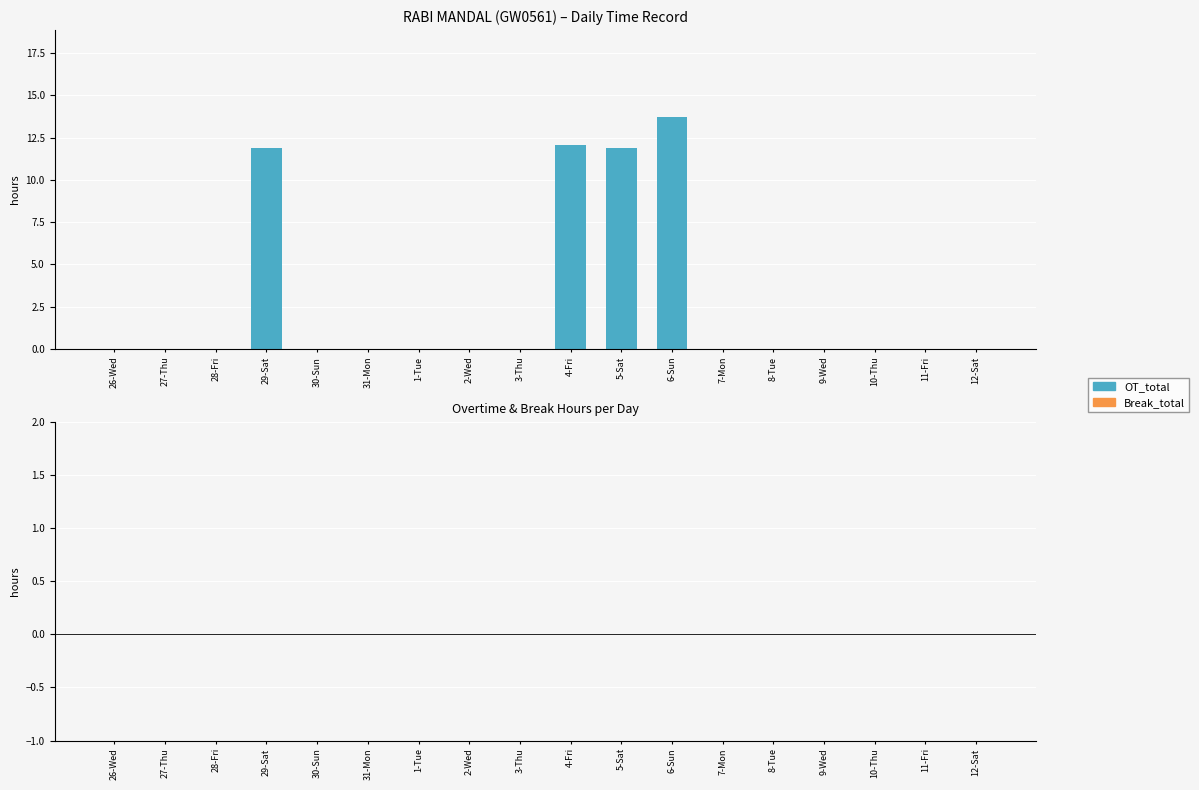

What is the maximum value shown in the chart?

13.7